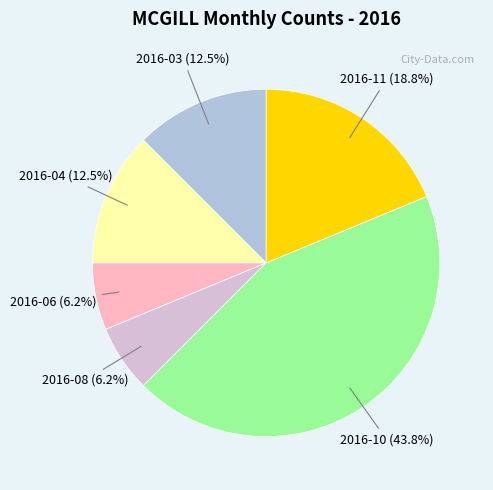

Between 2016-11 and 2016-06, which is larger?

2016-11